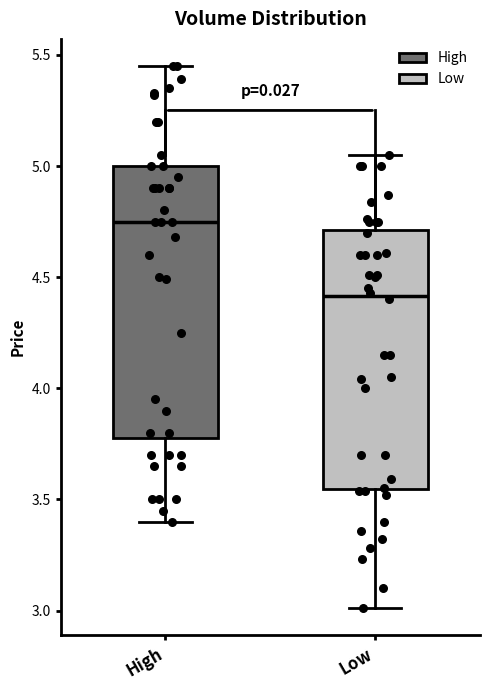

Reading left to right, transcribe this box plot: for each box, give where its median line is, the range the box spans, and where its two whiskers end, as read against the y-axis. The values are not printed on the chart, so give them approximately, as read against the axis.

High: median 4.75, box 3.75 to 5.00, whiskers 3.40 to 5.45
Low: median 4.40, box 3.55 to 4.70, whiskers 3.00 to 5.05